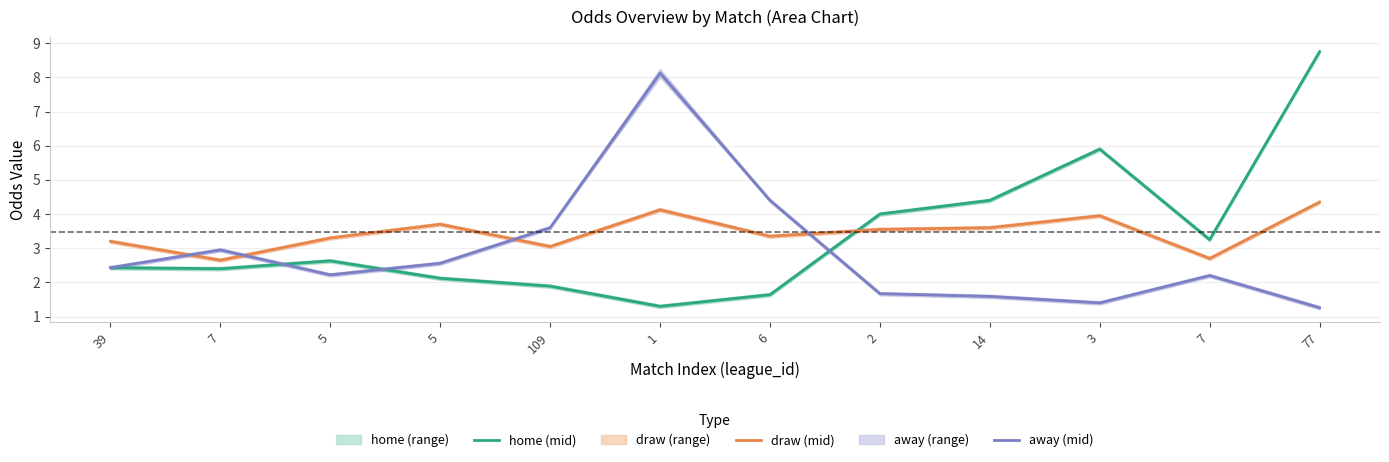

Is it true that away (mid) equals 4.4 at 6?

True